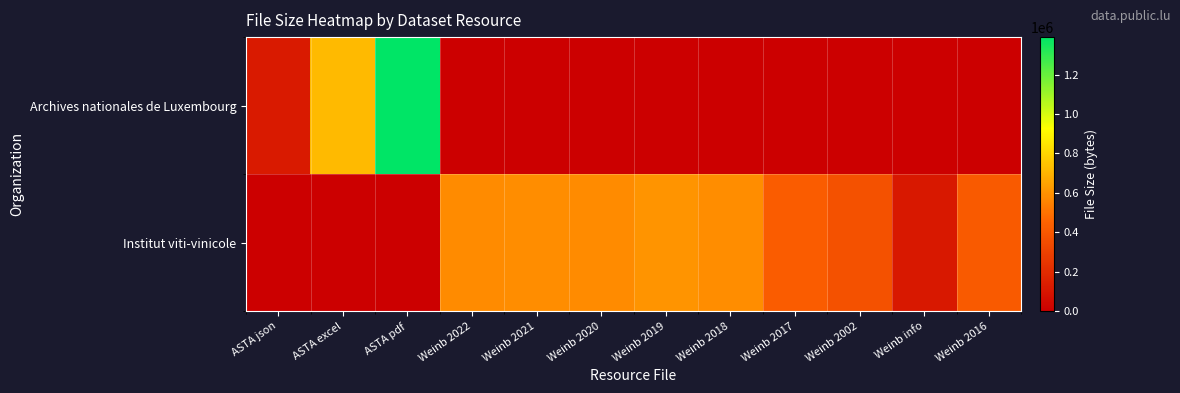

Rank the series by their maximum value, from lowest to highest.

Institut viti-vinicole, Archives nationales de Luxembourg